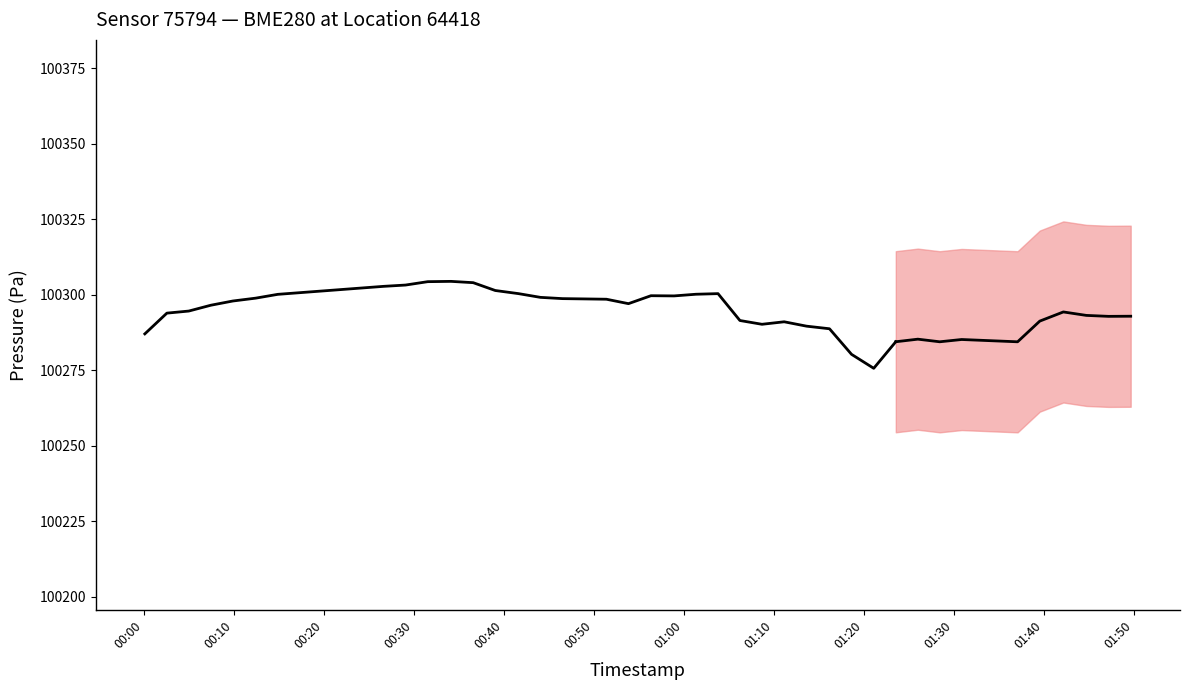

What is the ratio of the value at 01:50 to the value at 01:30?

1.0